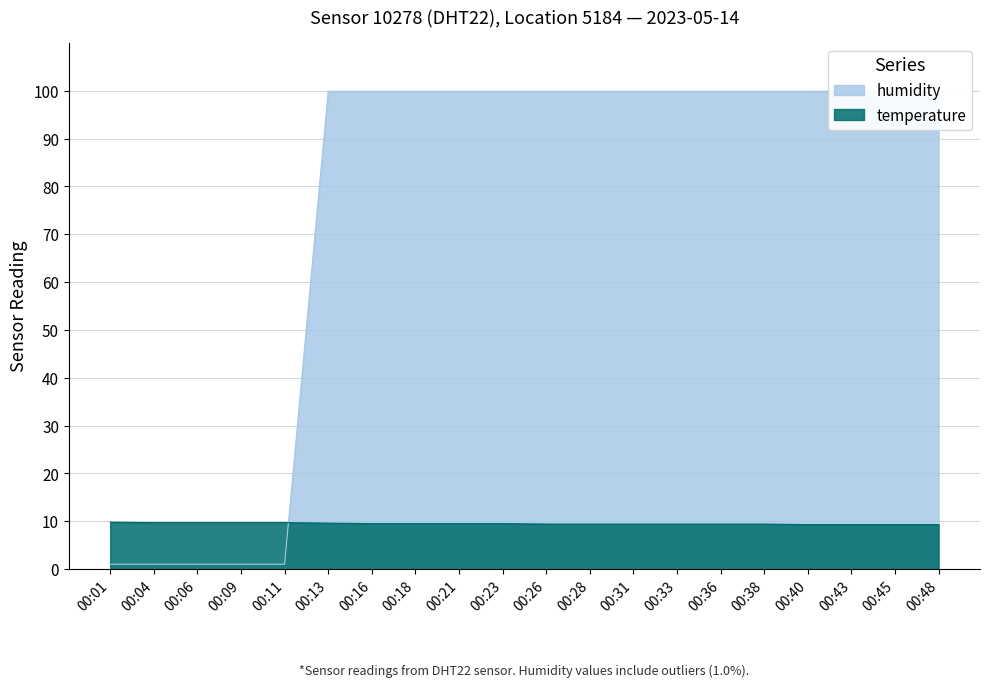

How many times do humidity and temperature cross each other?

1